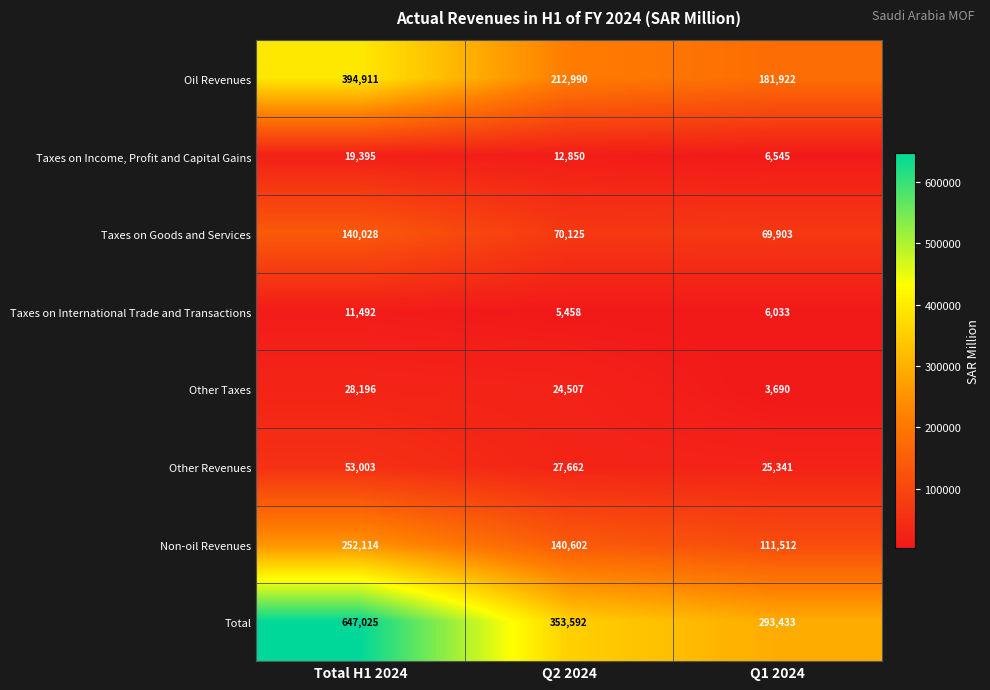

Rank the series at Q1 2024 from lowest to highest value.

Other Taxes, Taxes on International Trade and Transactions, Taxes on Income, Profit and Capital Gains, Other Revenues, Taxes on Goods and Services, Non-oil Revenues, Oil Revenues, Total